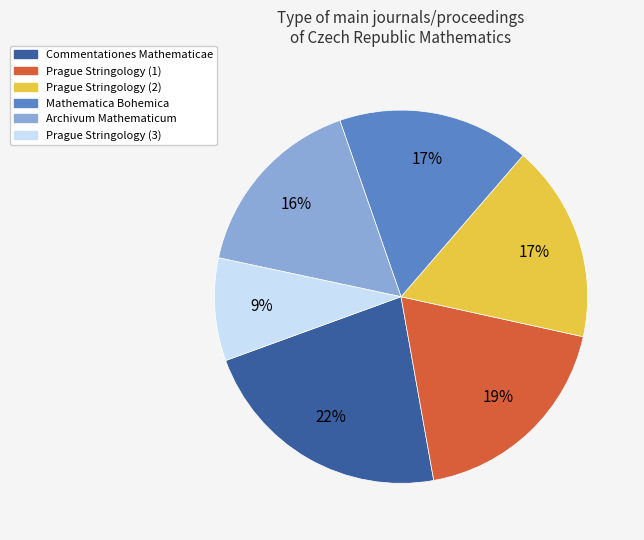

Count the number of slices in the pie.

6